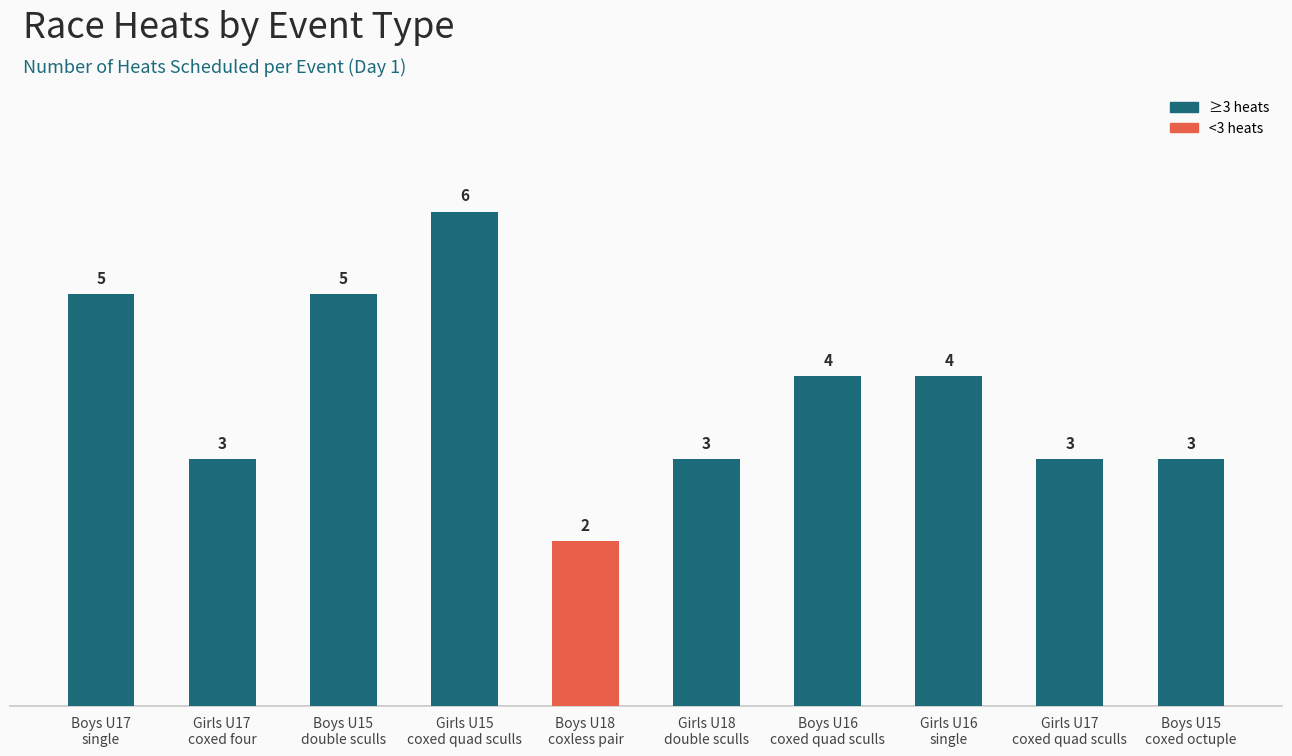

Which category has the lowest value across all series?

Boys U18
coxless pair